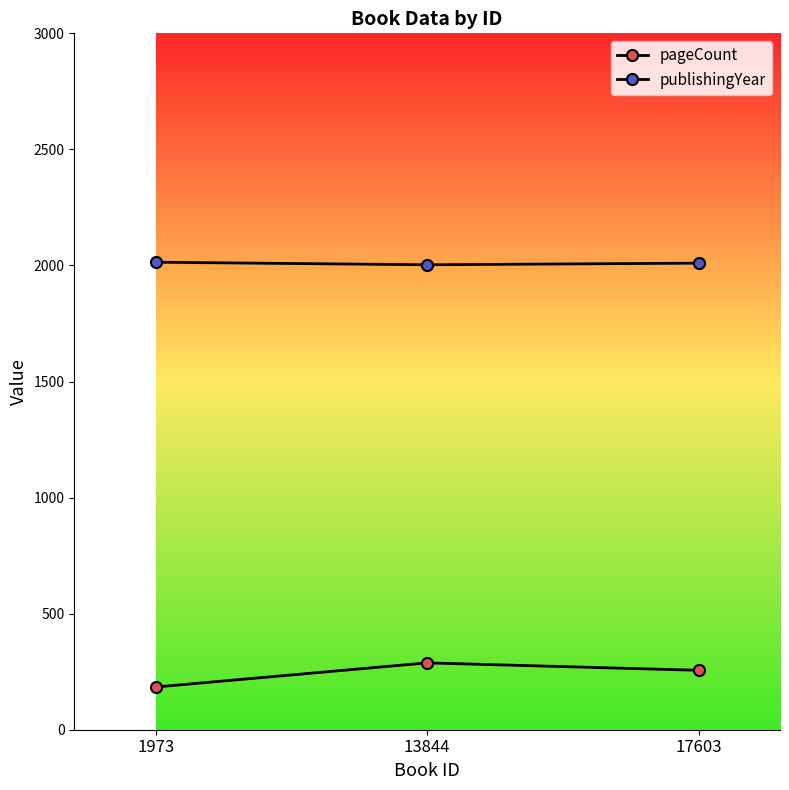

What is the difference between the publishingYear values at 1973 and 13844?

11